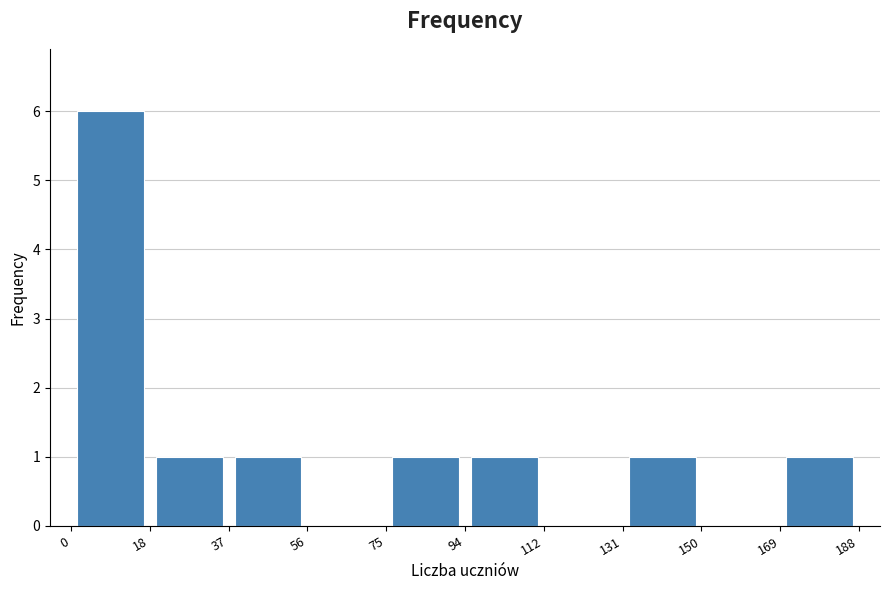

Reading left to right, list every bar in this chart as the range it spans on the x-axis followed by its height. The values are not printed on the chart, so give them approximately, as read against the axis.

0 to 18: 6
18 to 37: 1
37 to 56: 1
56 to 75: 0
75 to 94: 1
94 to 112: 1
112 to 131: 0
131 to 150: 1
150 to 169: 0
169 to 188: 1